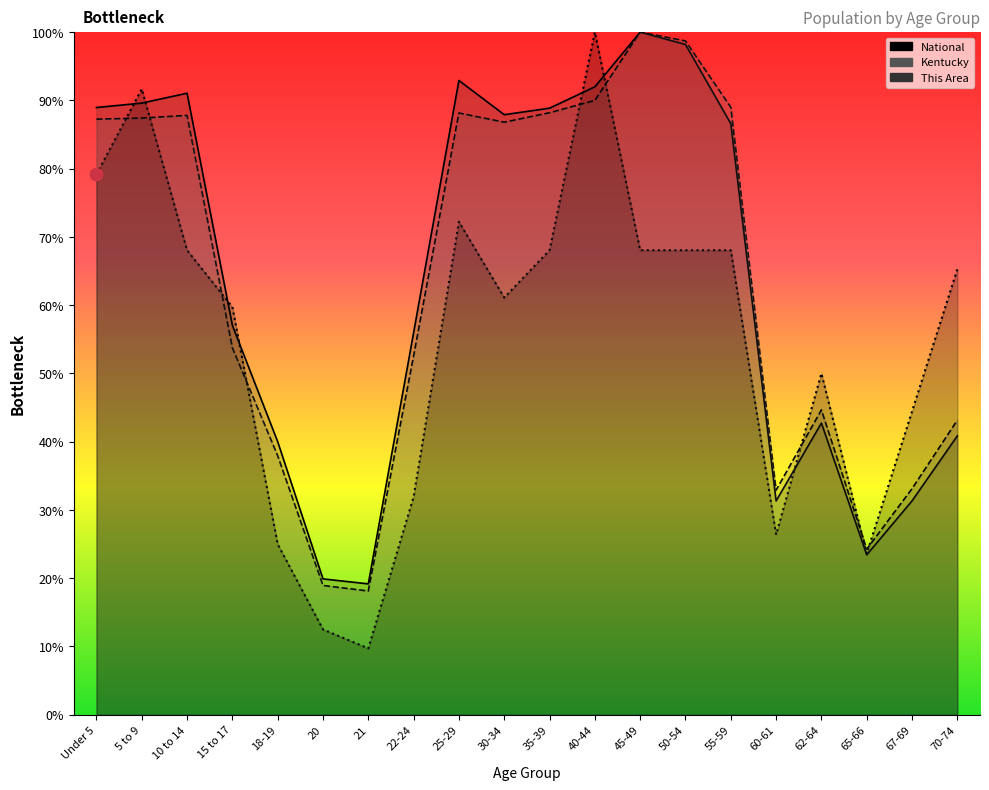

Is the value of This Area at 45-49 greater than the value of National at 25-29?

No